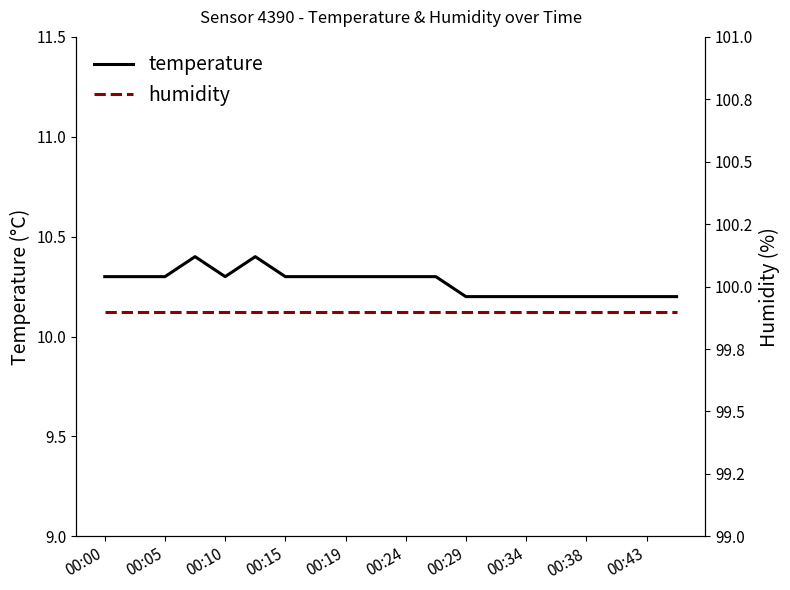

Rank the series by their maximum value, from lowest to highest.

temperature, humidity